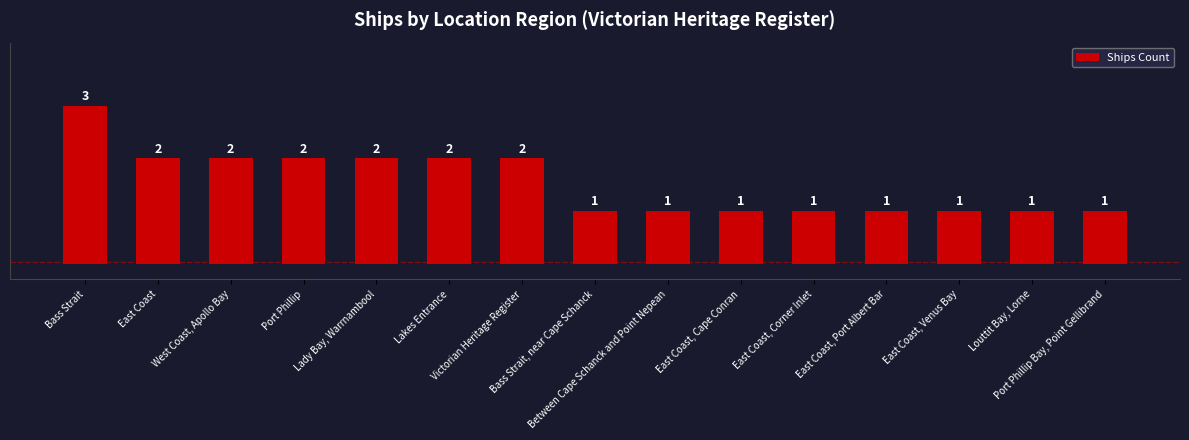

What is the minimum value shown in the chart?

1